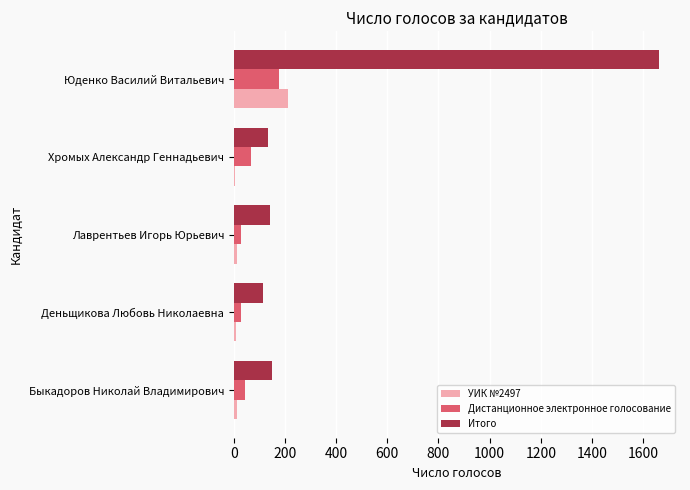

At which category is the sum across all series the highest?

Юденко Василий Витальевич